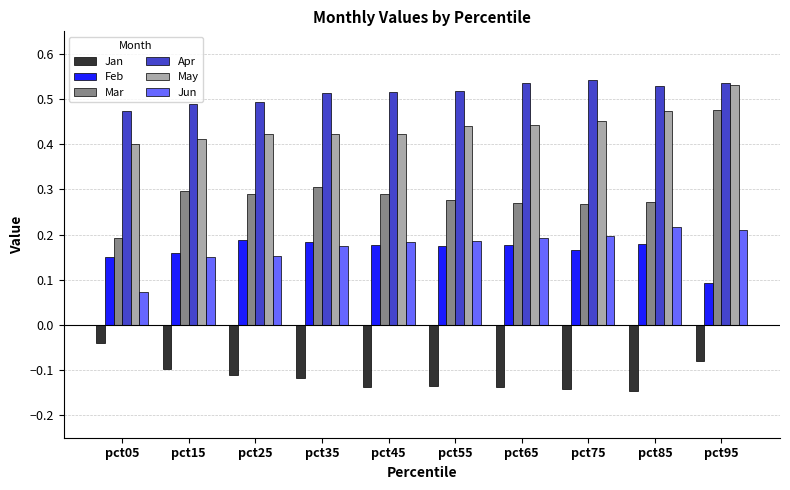

At which category does the chart reach its peak across all series?

pct75